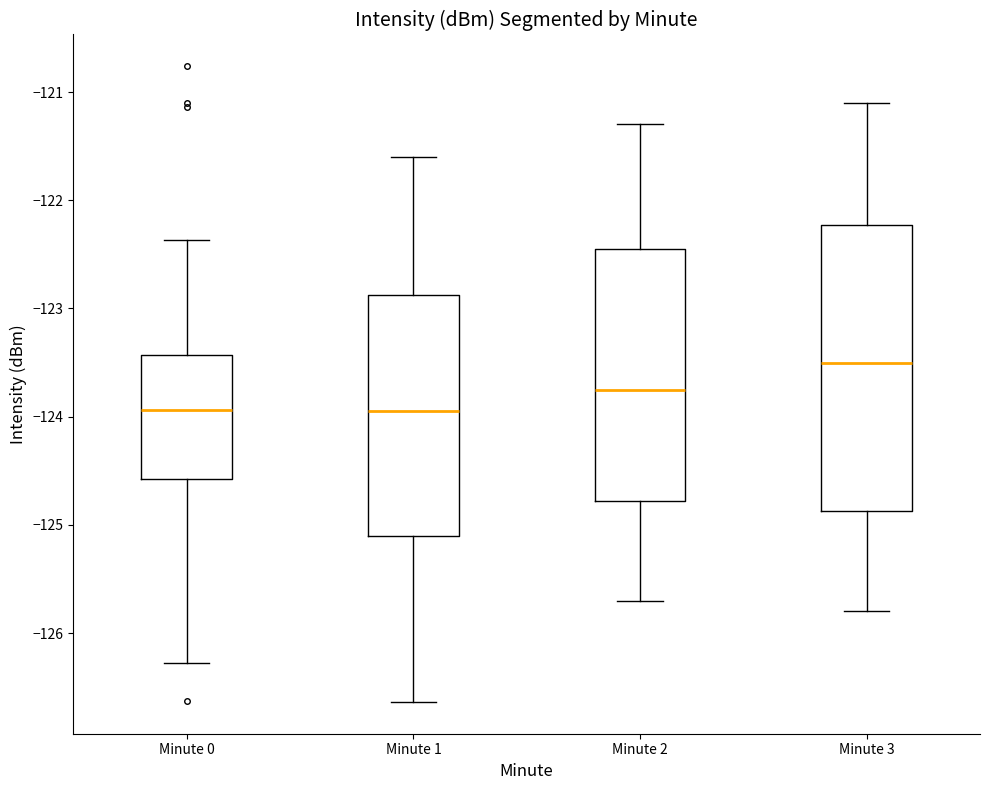

Reading left to right, transcribe this box plot: for each box, give where its median line is, the range the box spans, and where its two whiskers end, as read against the y-axis. The values are not printed on the chart, so give them approximately, as read against the axis.

Minute 0: median -123.9, box -124.6 to -123.4, whiskers -126.3 to -122.4
Minute 1: median -123.9, box -125.1 to -122.9, whiskers -126.6 to -121.6
Minute 2: median -123.7, box -124.8 to -122.4, whiskers -125.7 to -121.3
Minute 3: median -123.5, box -124.9 to -122.2, whiskers -125.8 to -121.1